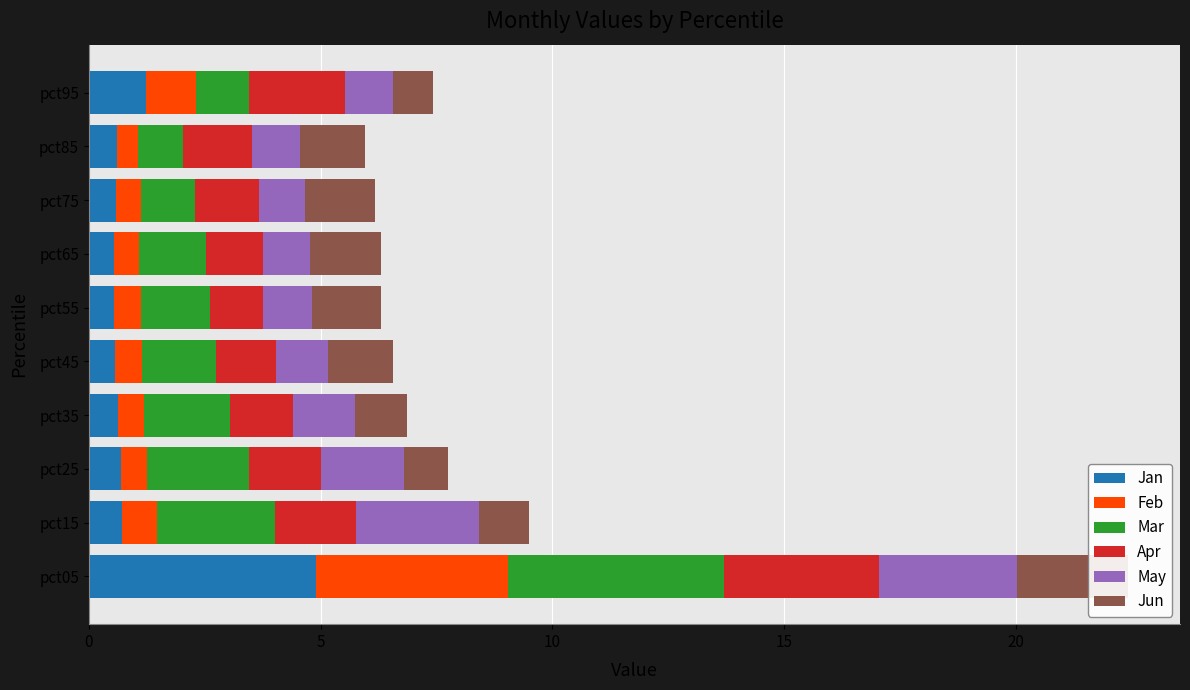

What is the sum of all Feb values?

9.8